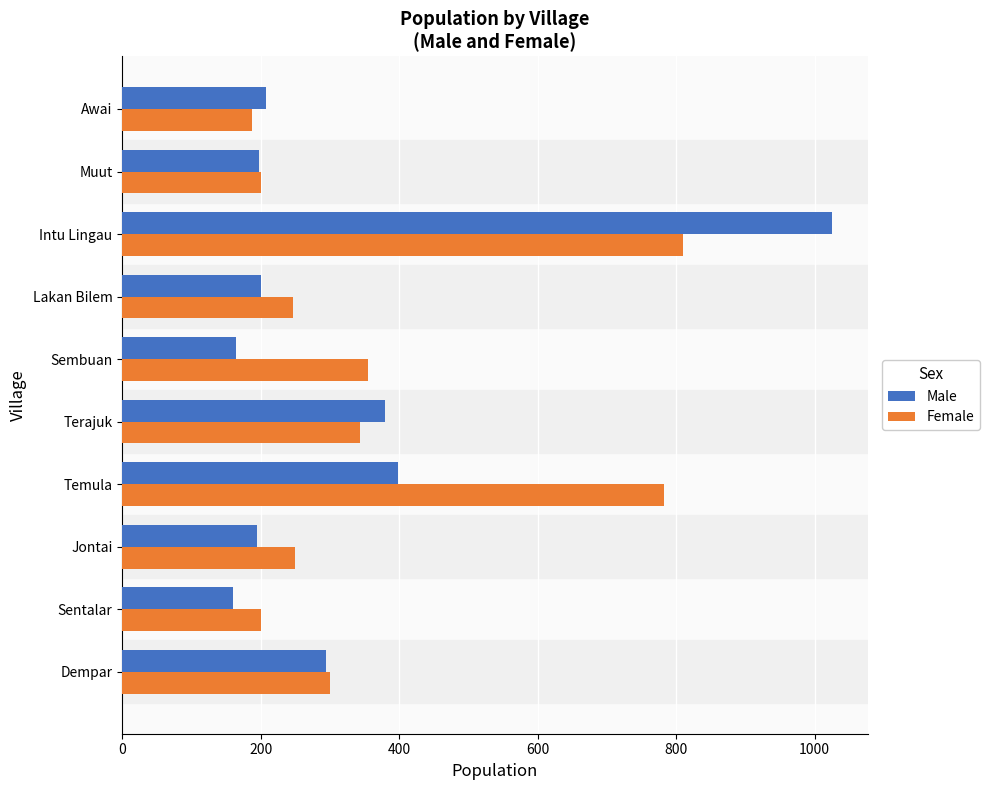

At which label is Female closest to 498?

Sembuan